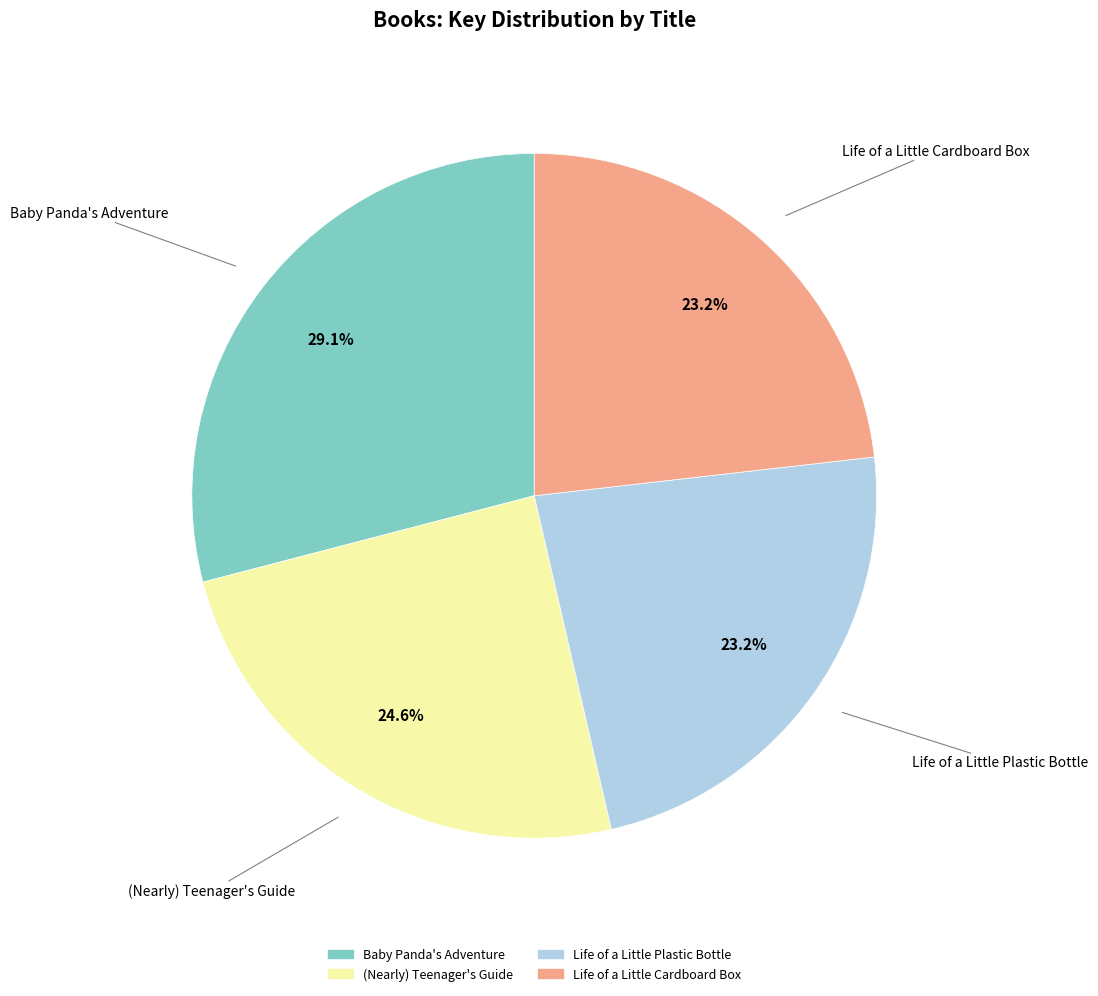

Is Life of a Little Plastic Bottle the majority of the pie?

No